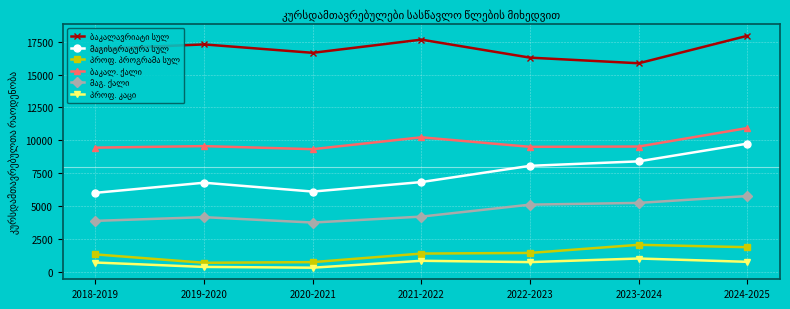

At which category is the sum across all series the highest?

2024-2025